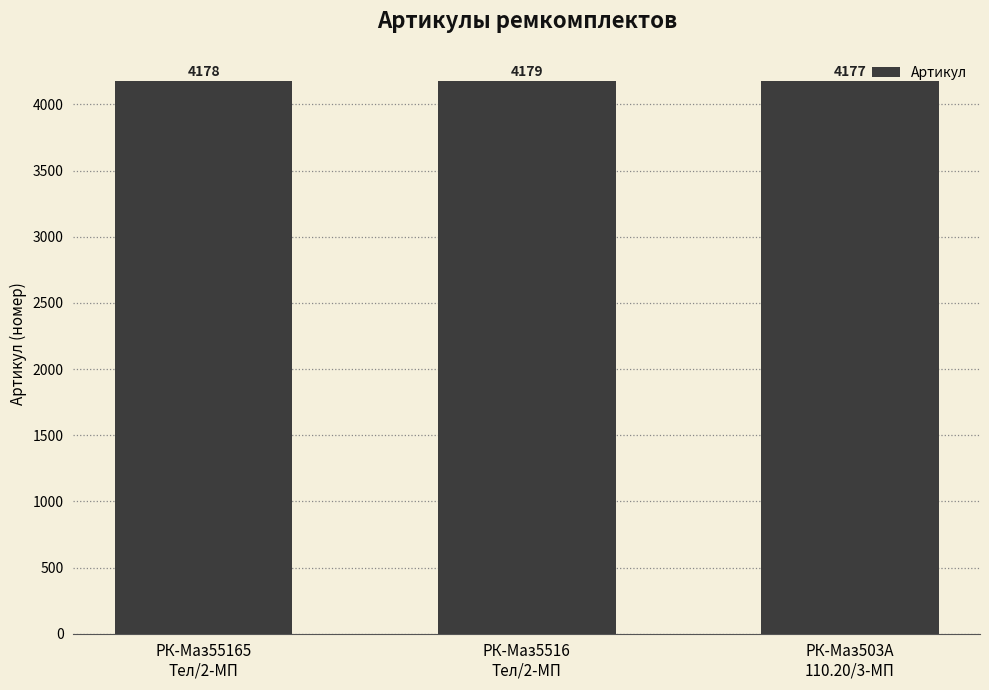

The value at РК-Маз5516
Тел/2-МП is 2736. True or false?

False